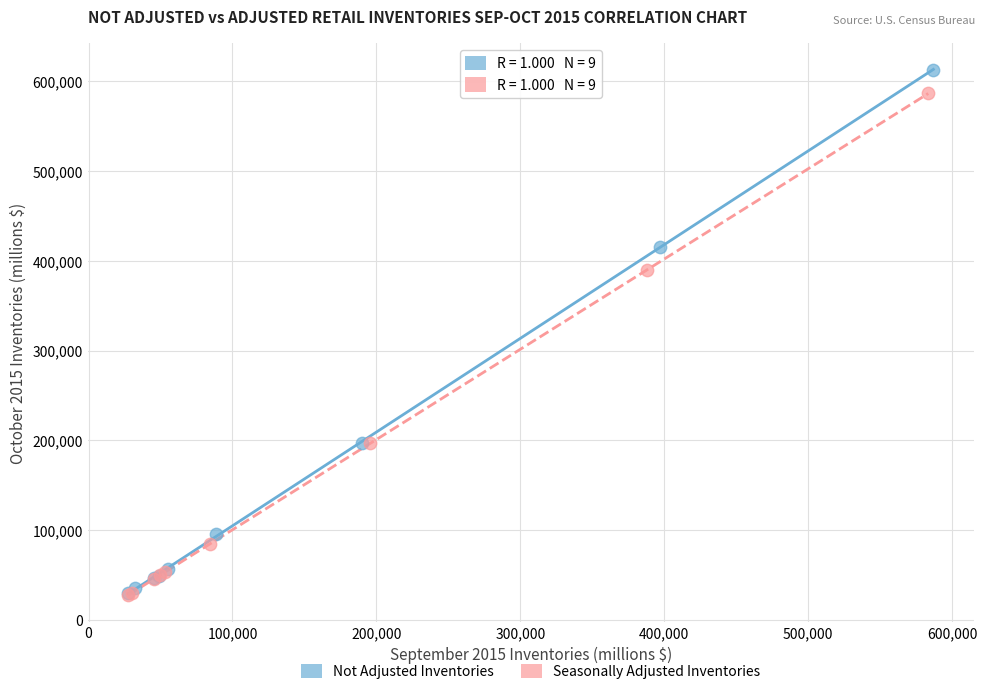

Which series has the widest spread of Y values?

Not Adjusted Inventories